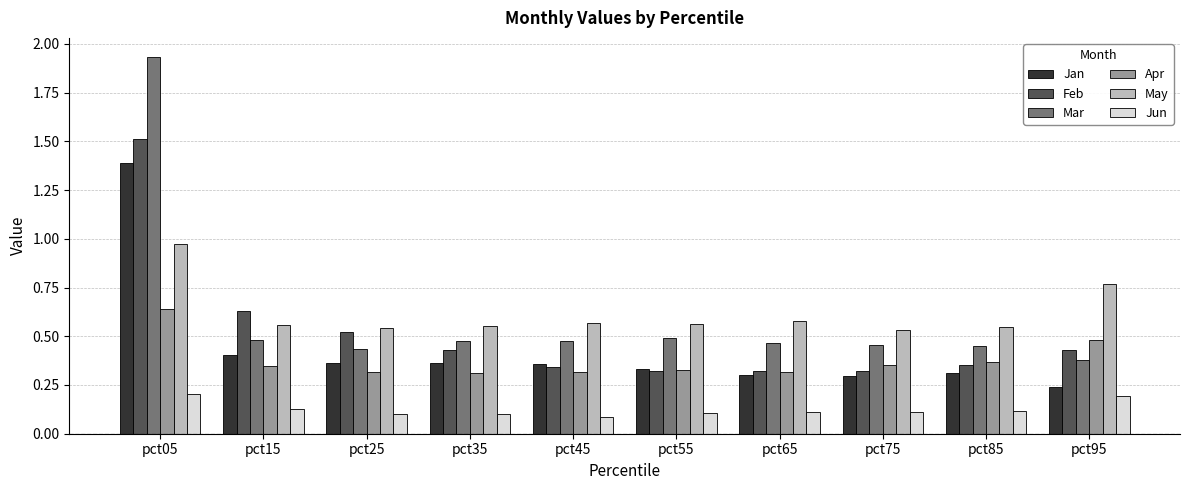

What is the sum of the May values at pct75 and pct95?

1.3